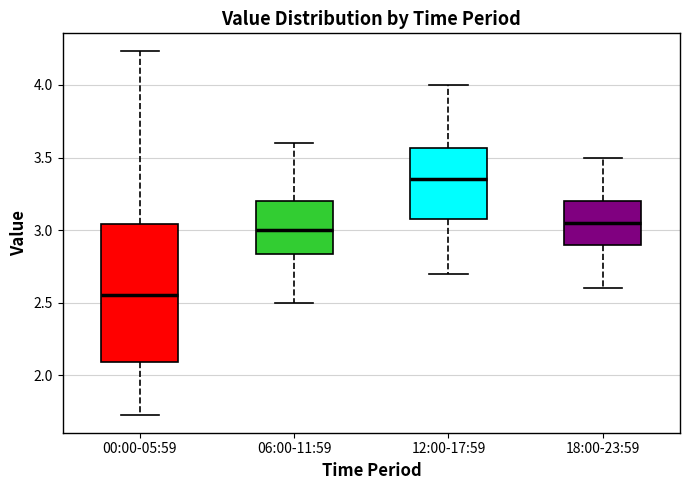

Where does the upper whisker of the box for 06:00-11:59 end on the y-axis? The values are not printed on the chart, so give them approximately, as read against the axis.

3.60